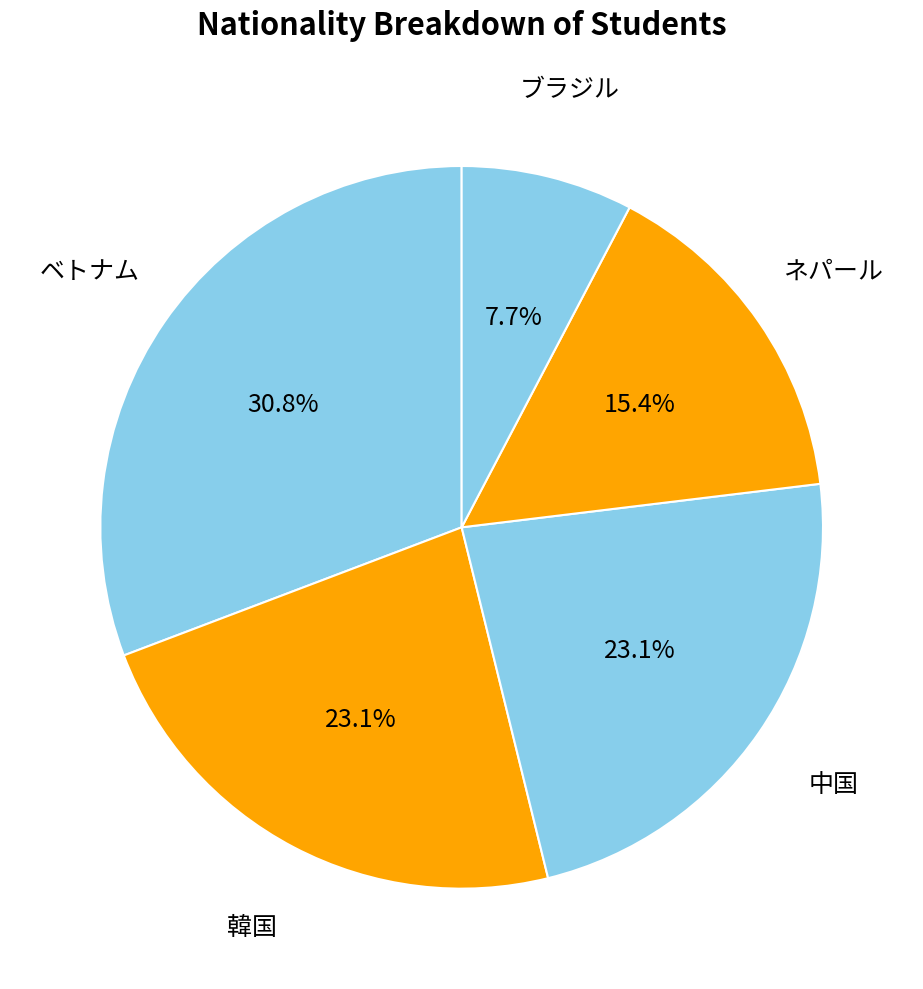

Is it true that 中国 is 29% of the pie?

False